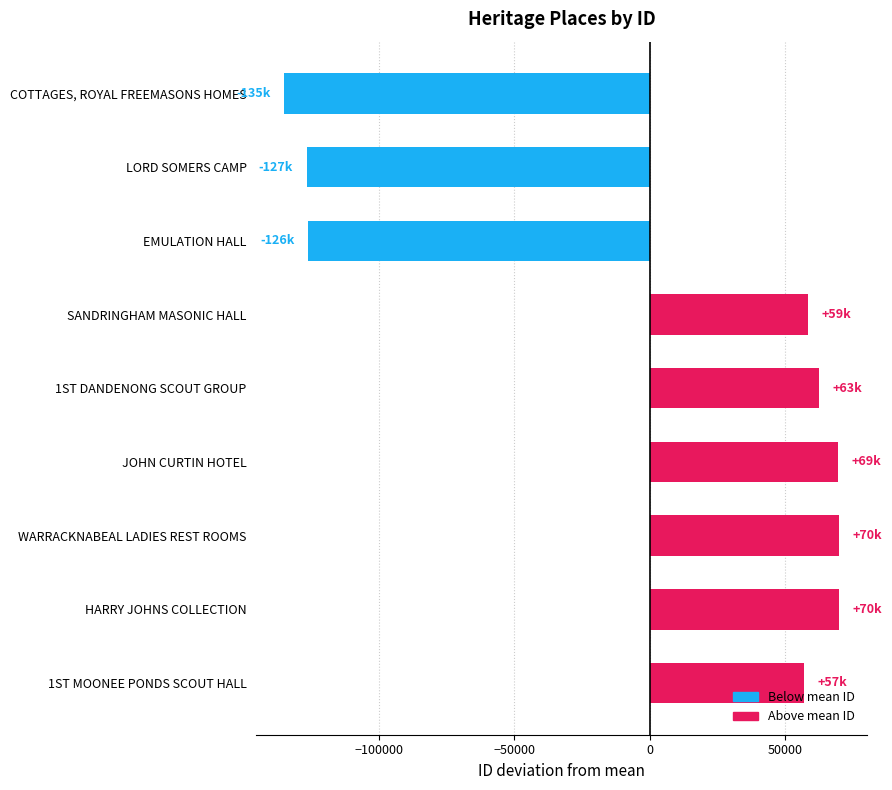

What is the greatest value displayed?

69893.9